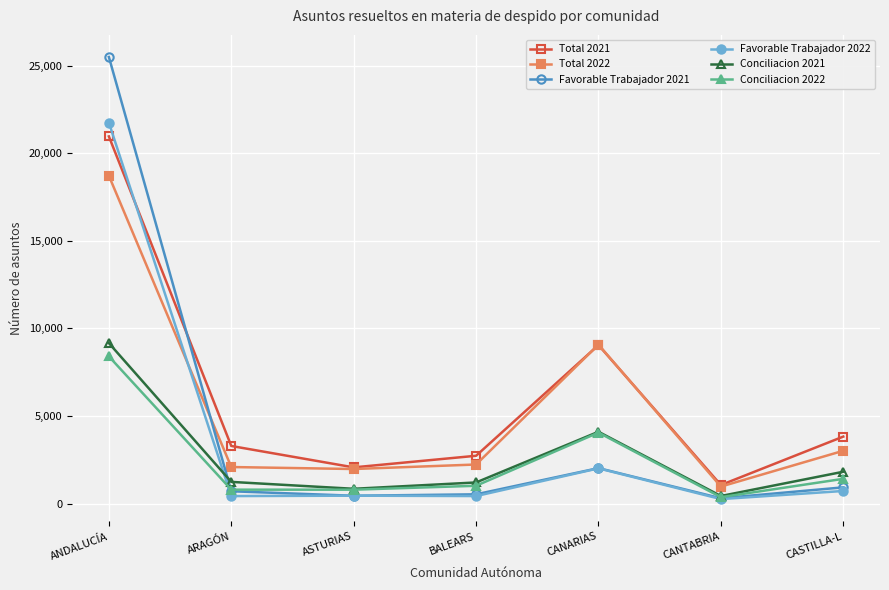

Which series has the widest spread of values?

Favorable Trabajador 2021